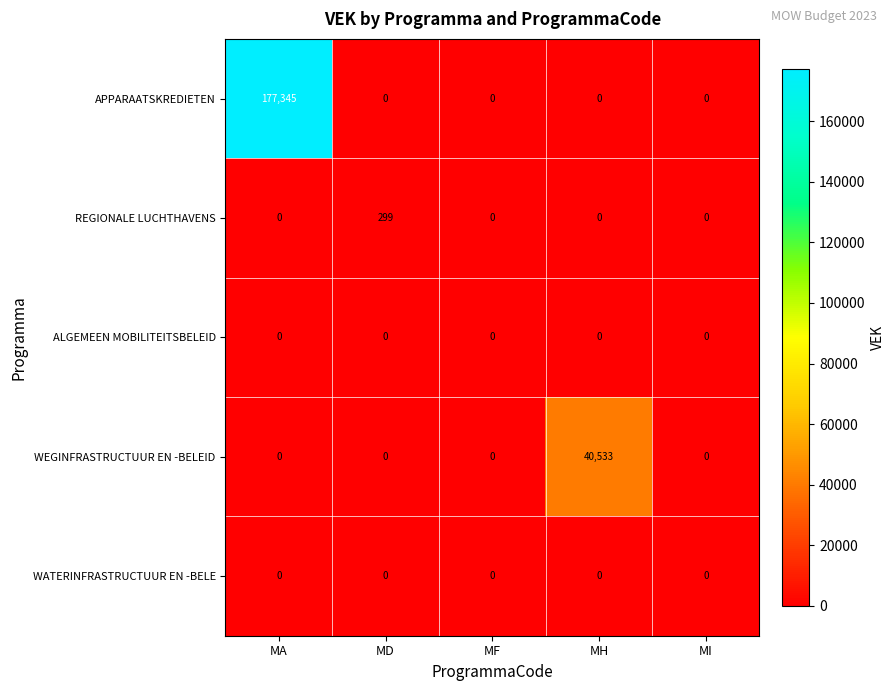

Between MA and MF, which series saw the biggest shift?

APPARAATSKREDIETEN